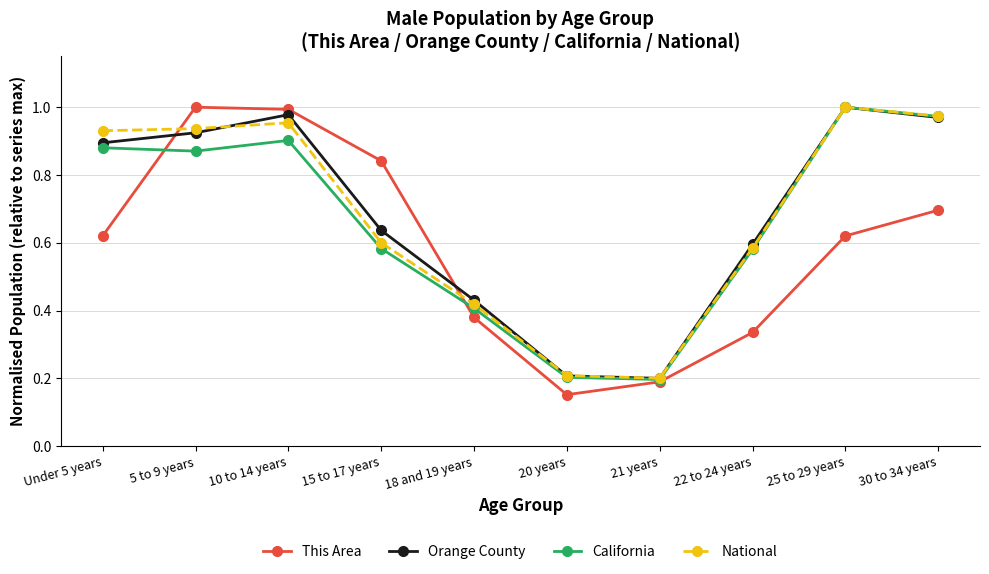

The value of California at 22 to 24 years is 0.8. True or false?

False